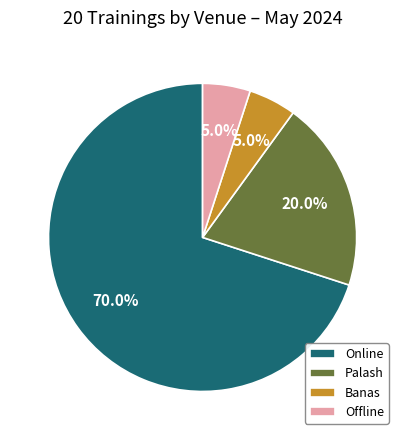

What percentage do Palash and Banas together represent?

25.0%